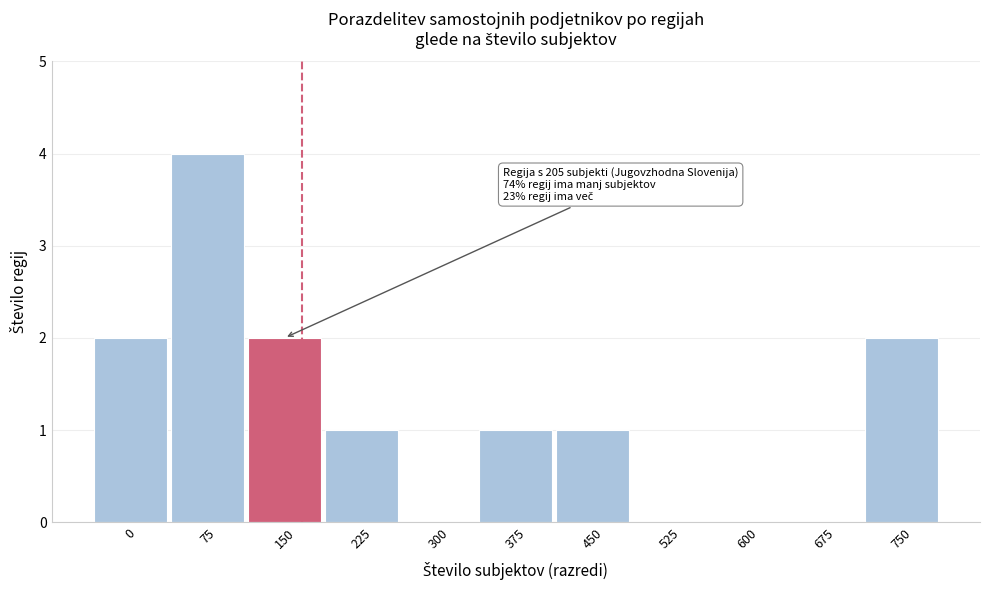

Reading left to right, what are all the values shown in this chart?

0=2	75=4	150=2	225=1	300=0	375=1	450=1	525=0	600=0	675=0	750=2